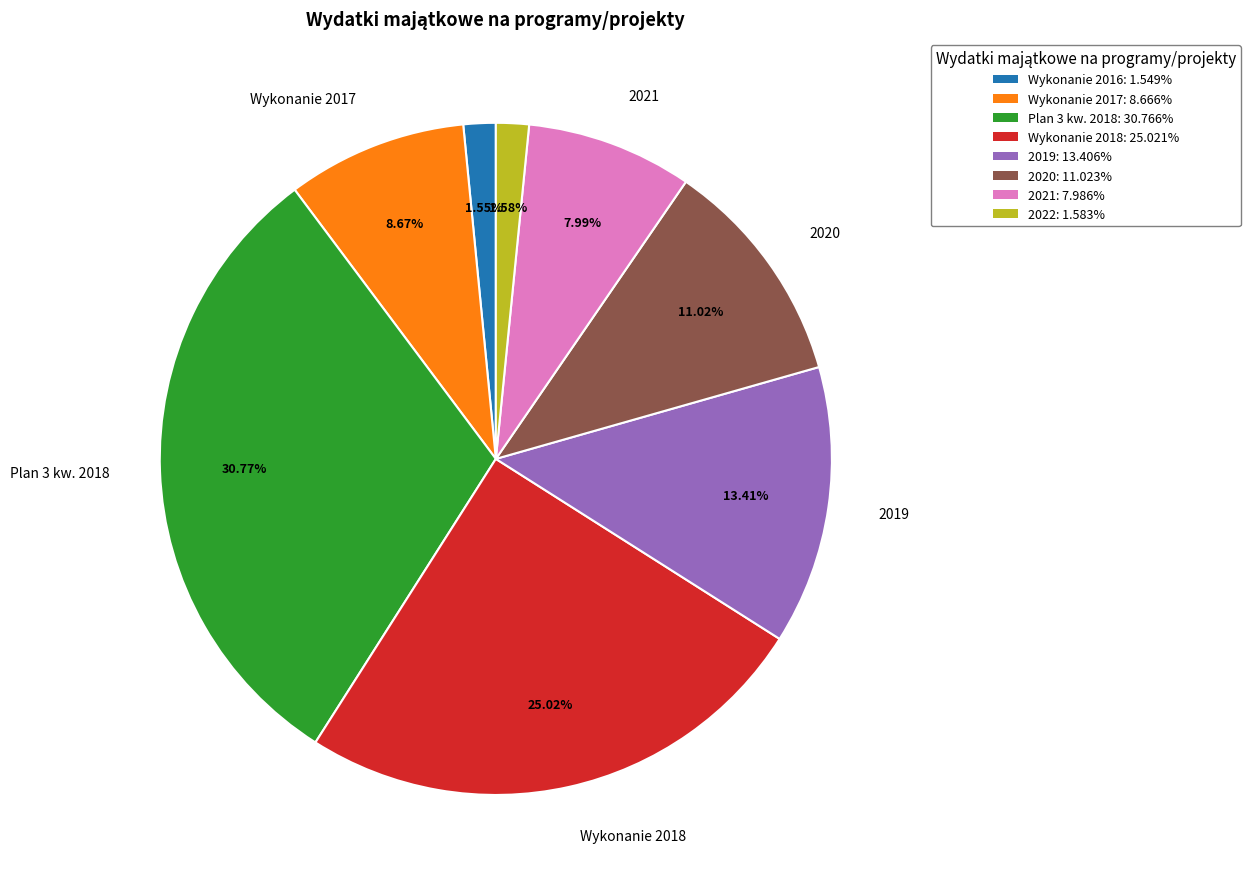

Is there any slice that represents more than half of the pie?

No